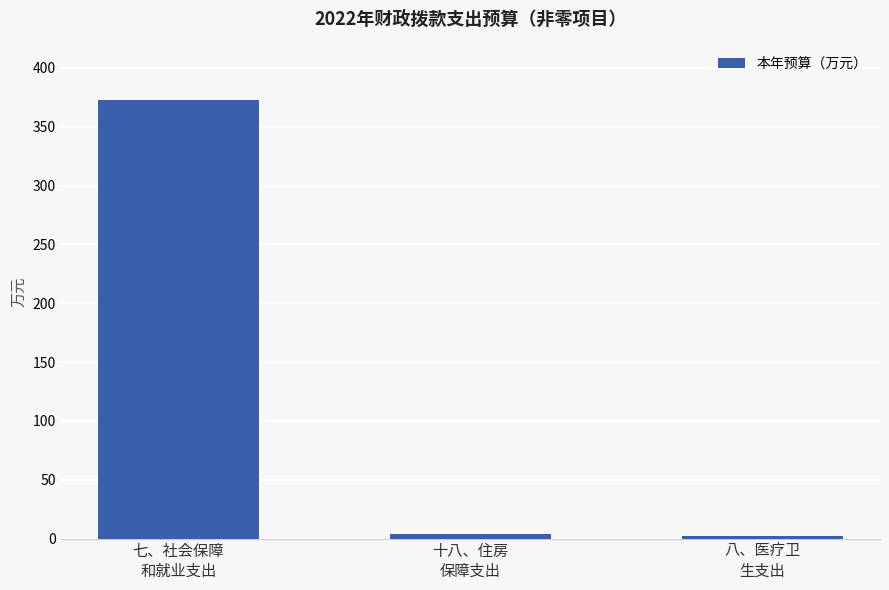

True or false: the data shows 2.4 at 八、医疗卫
生支出.

True